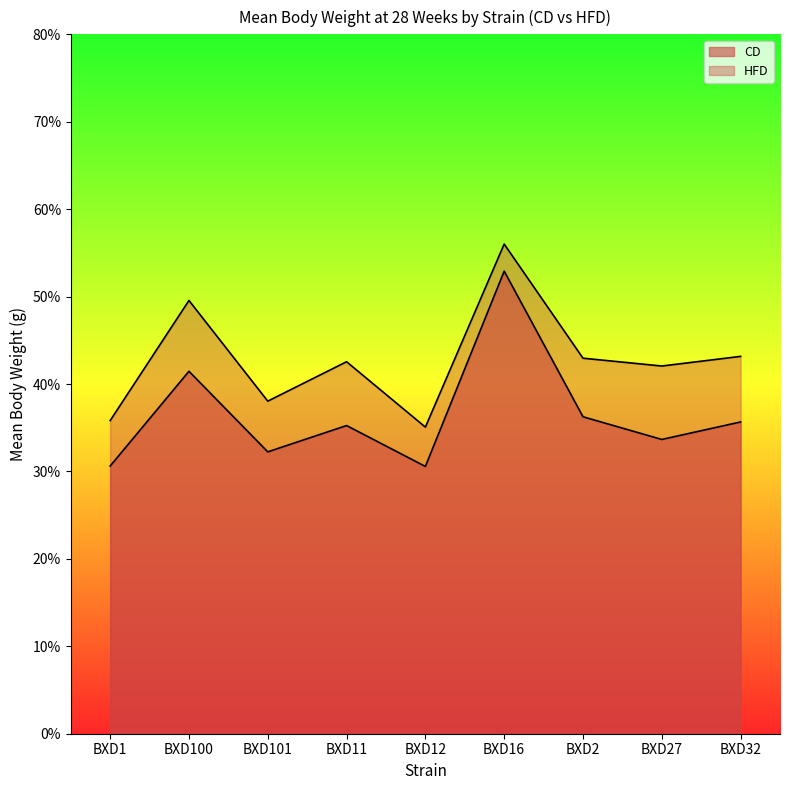

The HFD series shows 41.7 at BXD27. True or false?

True